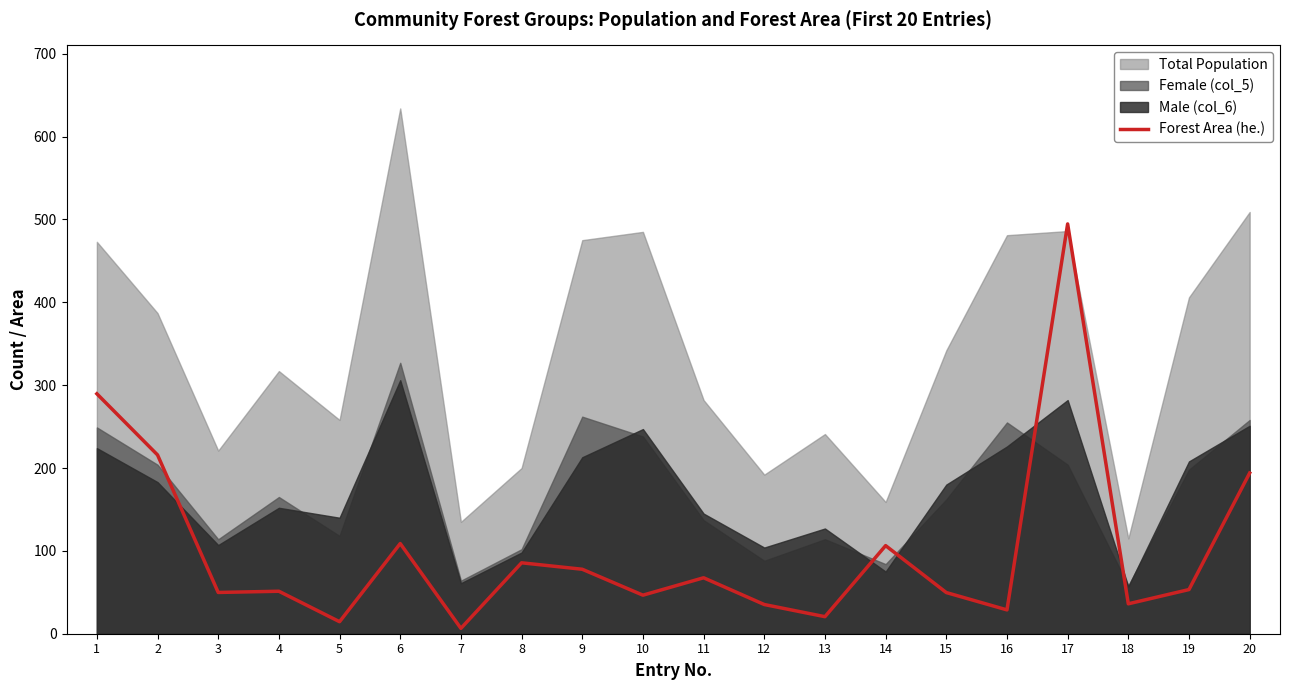

Where does the data first go above 53?

1